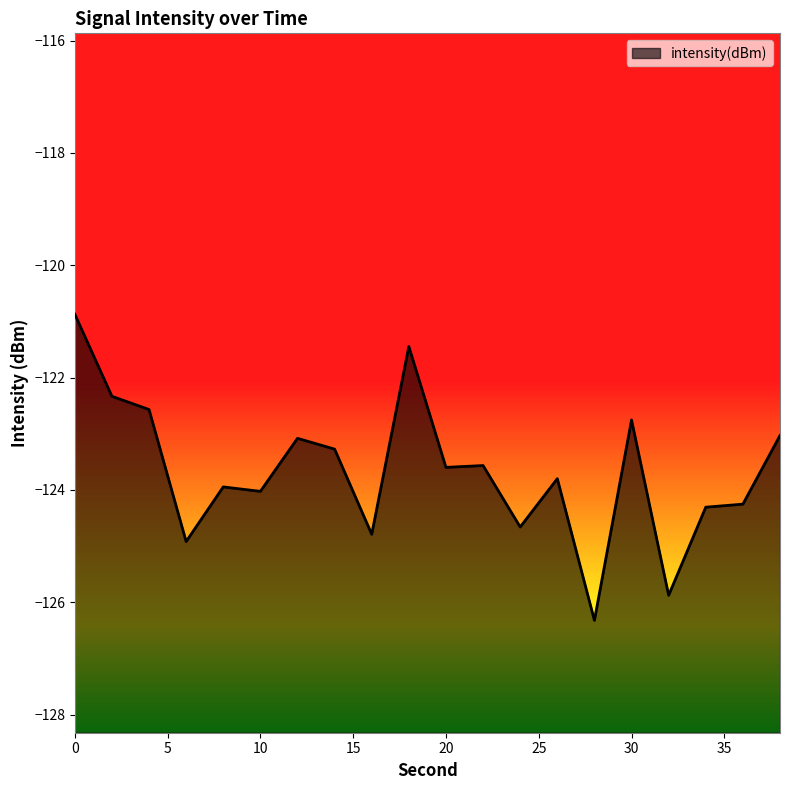

Reading right to left, transcribe all the data shown in this chart.

-123.0	-124.3	-124.3	-125.9	-122.8	-126.3	-123.8	-124.7	-123.6	-123.6	-121.4	-124.8	-123.3	-123.1	-124.0	-123.9	-124.9	-122.6	-122.3	-120.9